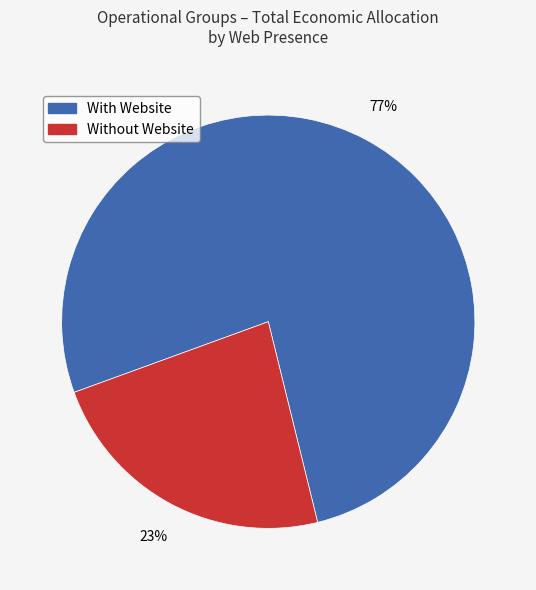

Is there a majority slice in this chart?

Yes